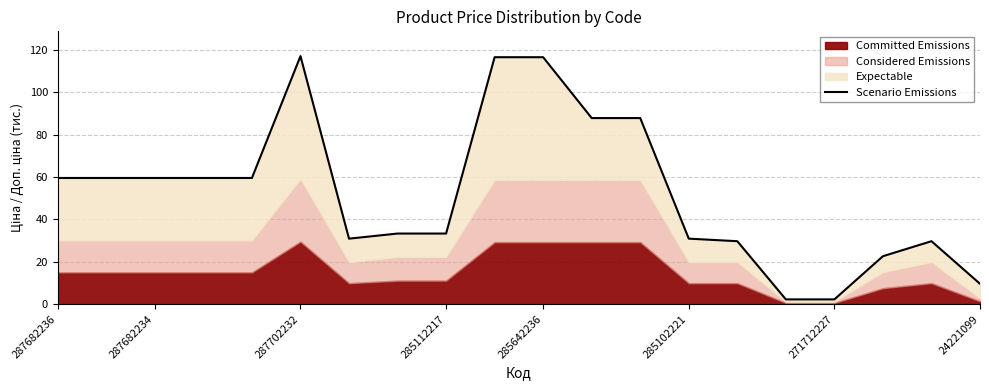

What is the change in value from 9 to 14?

-86.9